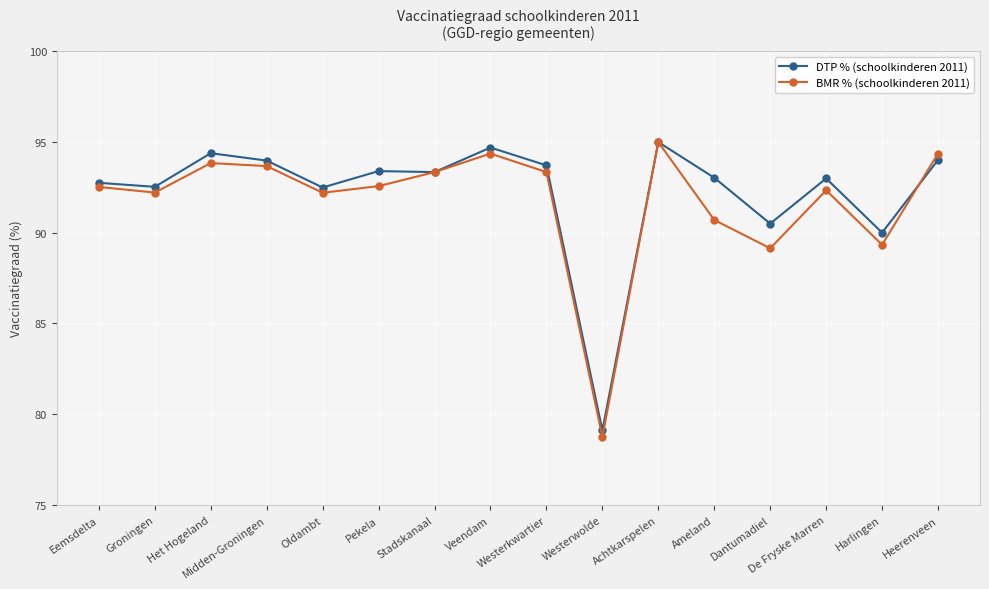

Is it true that DTP % (schoolkinderen 2011) equals 95.0 at Achtkarspelen?

True